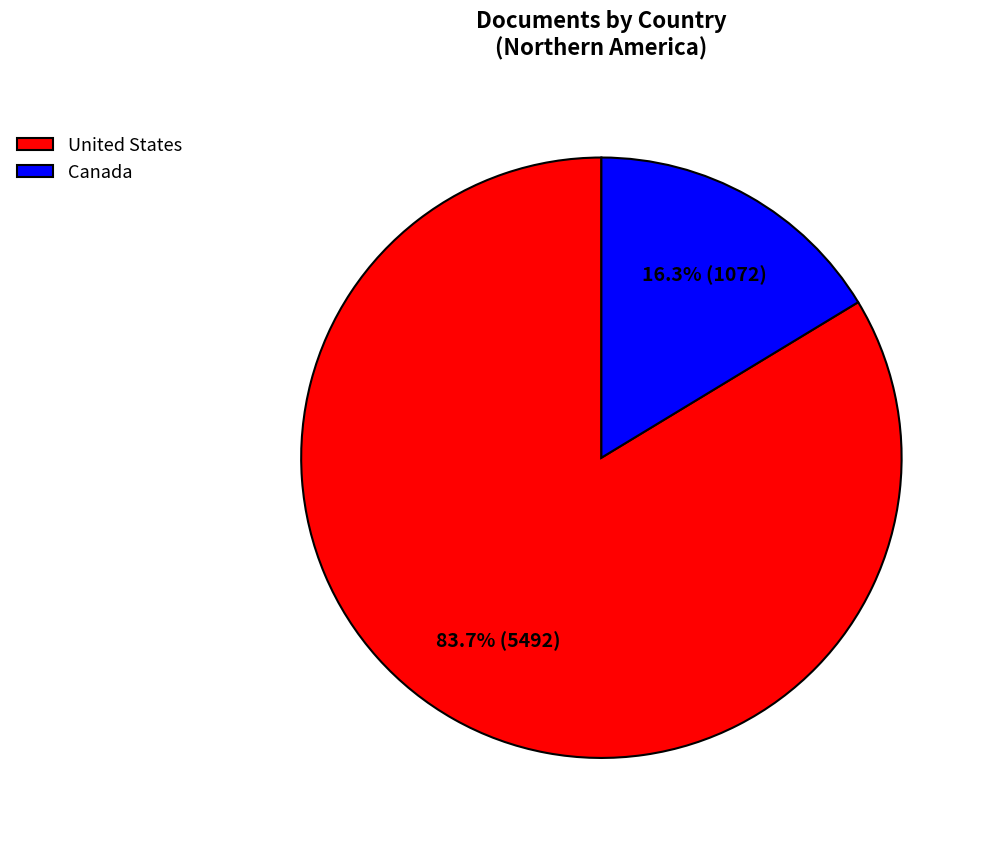

What is the smallest slice in the pie chart?

Canada